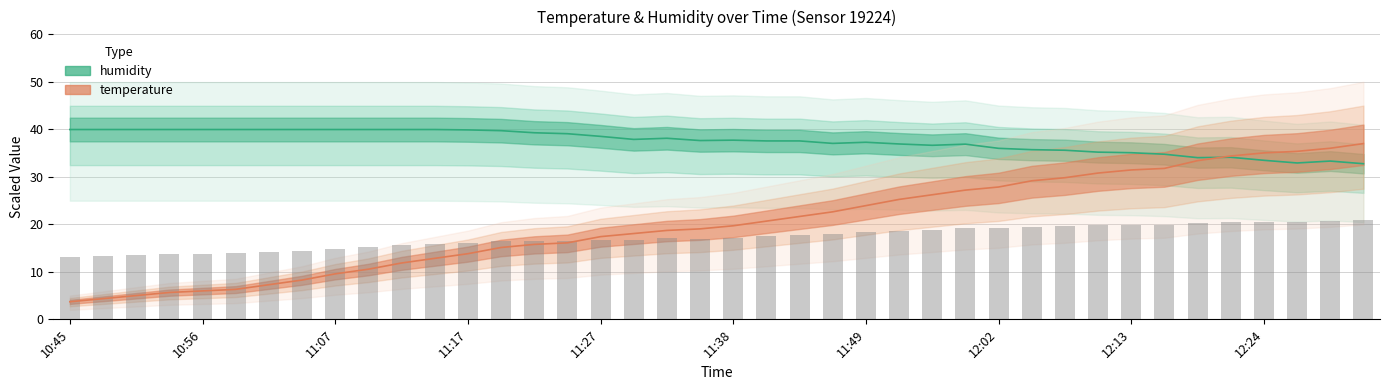

What position from the right is 12:24?

4